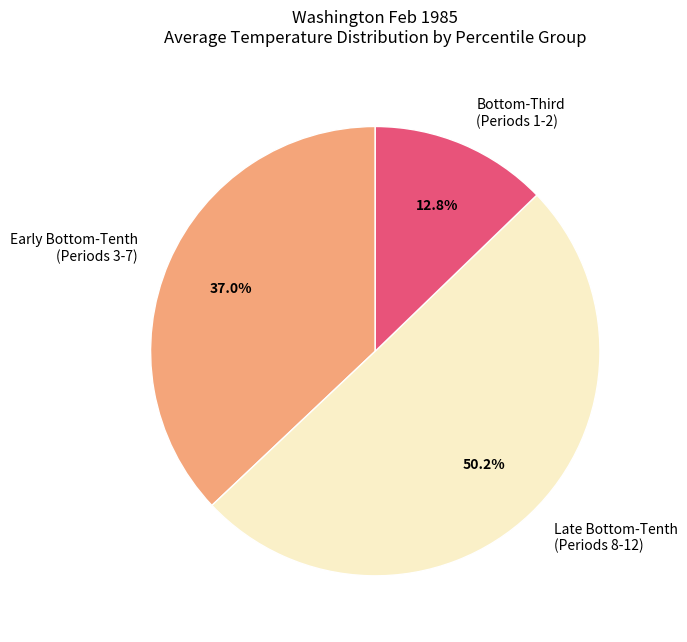

What is the majority slice?

Late Bottom-Tenth (Periods 8-12)